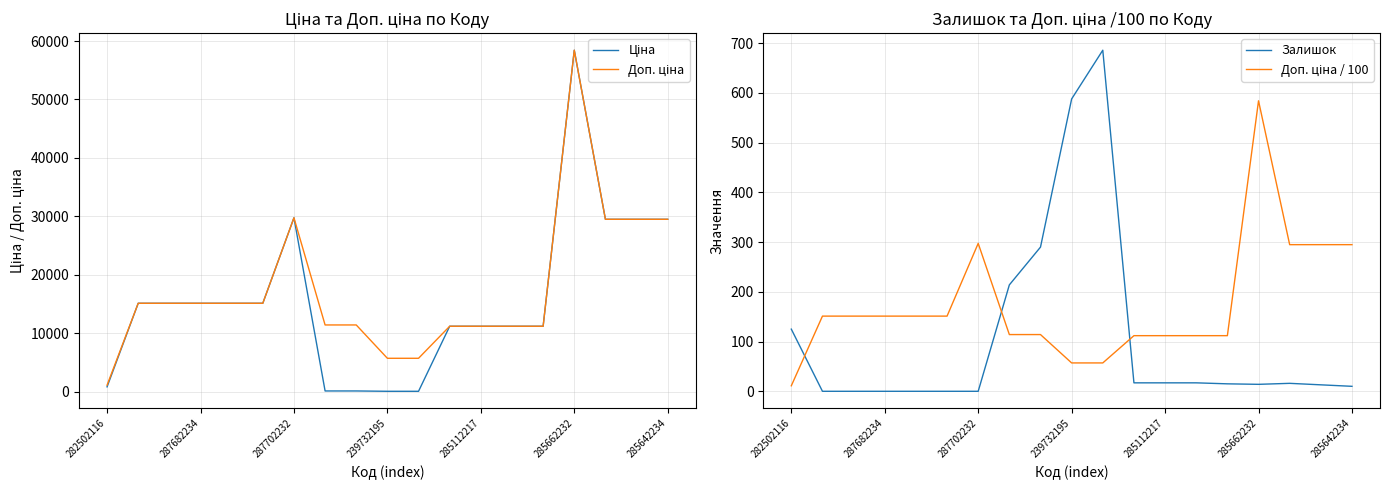

What is the highest value of the Доп. ціна / 100 series?

584.3